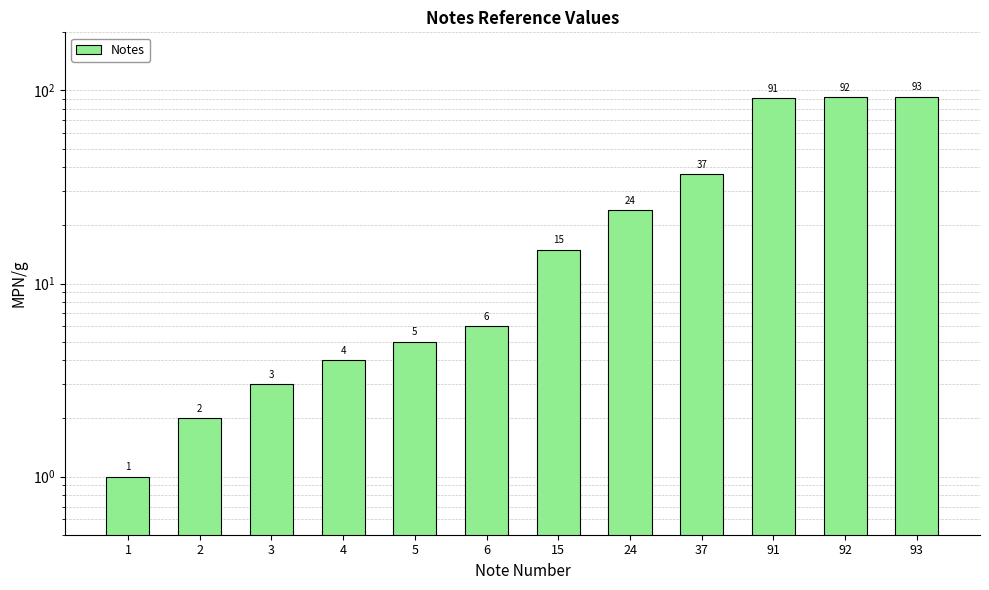

Which category has the highest value across all series?

93